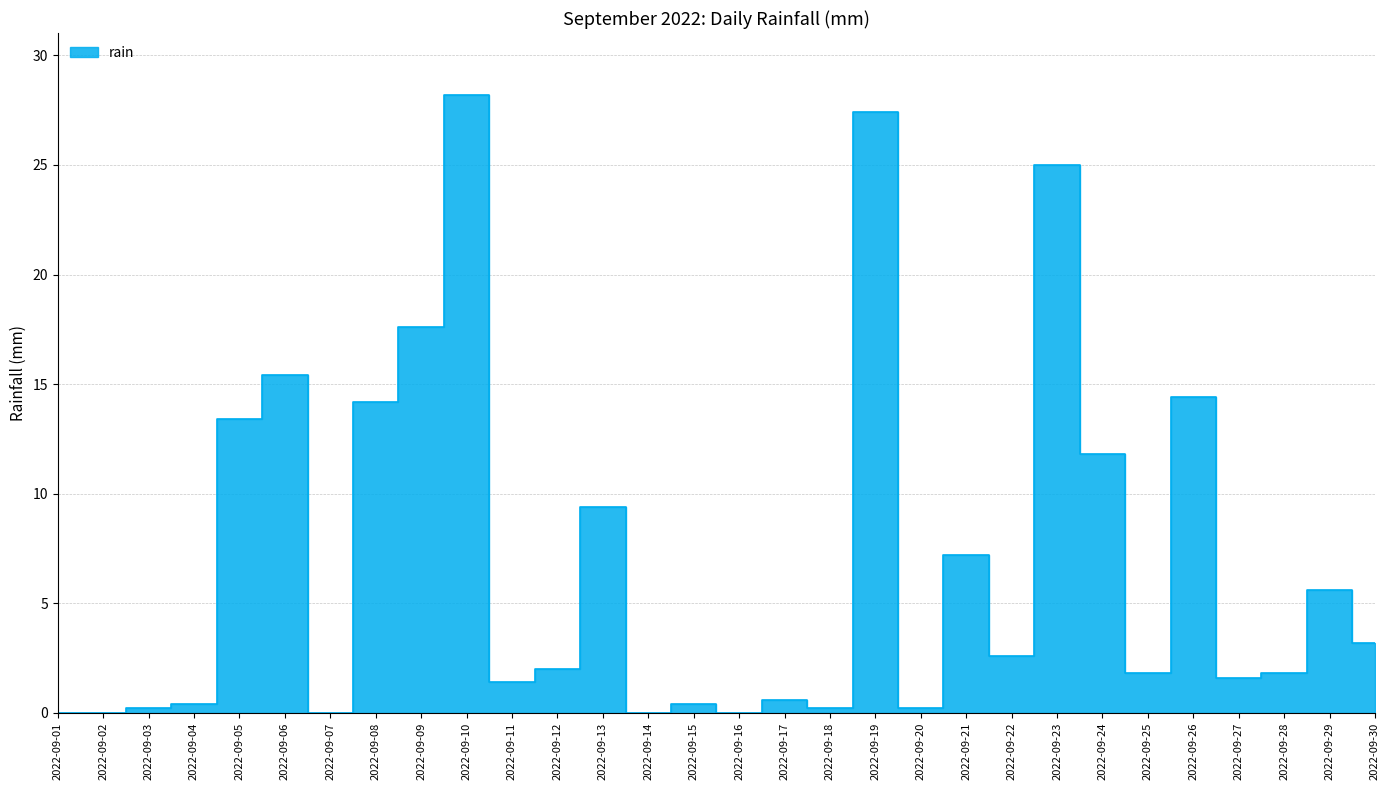

True or false: the data shows -12.6 at 2022-09-14.

False